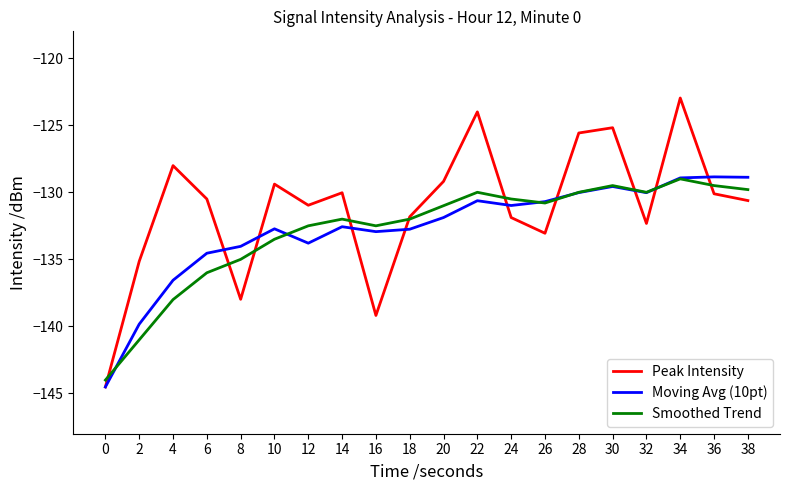

The value of Peak Intensity at 20 is -228.4. True or false?

False